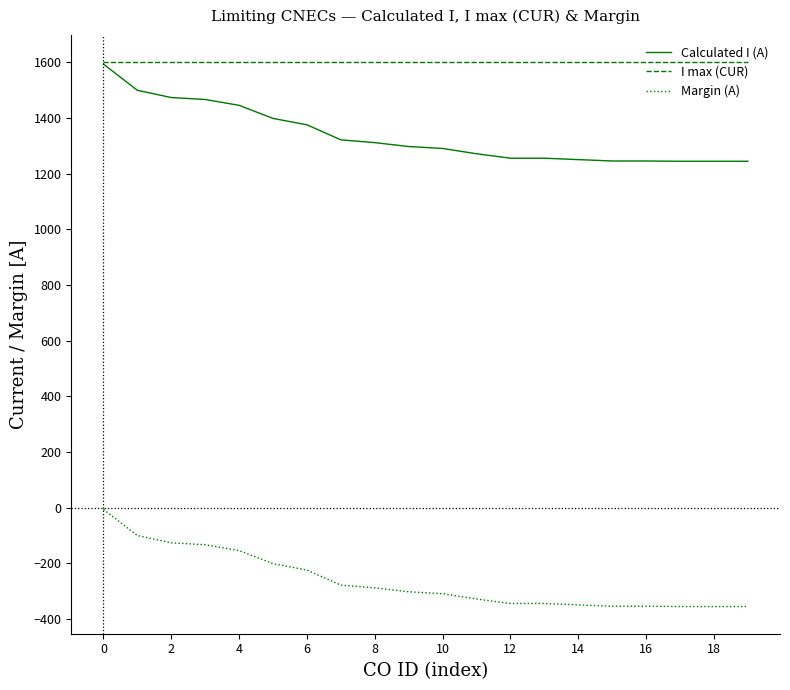

True or false: Margin (A) and I max (CUR) intersect in this chart.

False